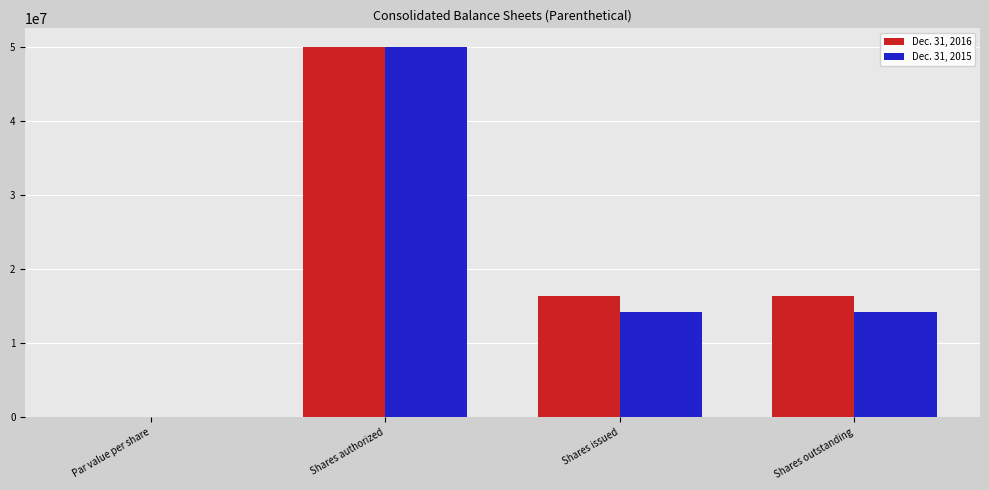

What are all the series names shown in the legend?

Dec. 31, 2016, Dec. 31, 2015